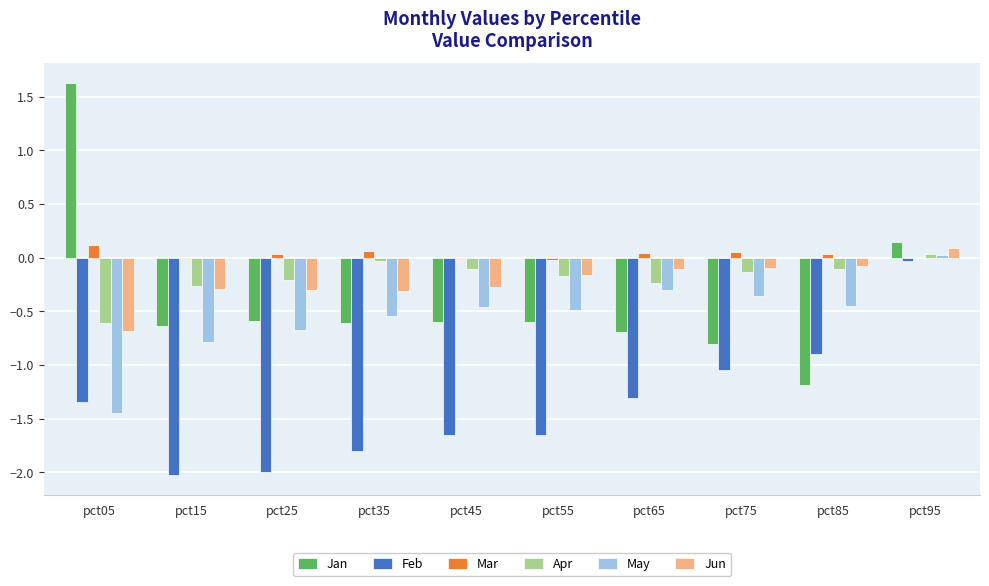

What are all the series names shown in the legend?

Jan, Feb, Mar, Apr, May, Jun